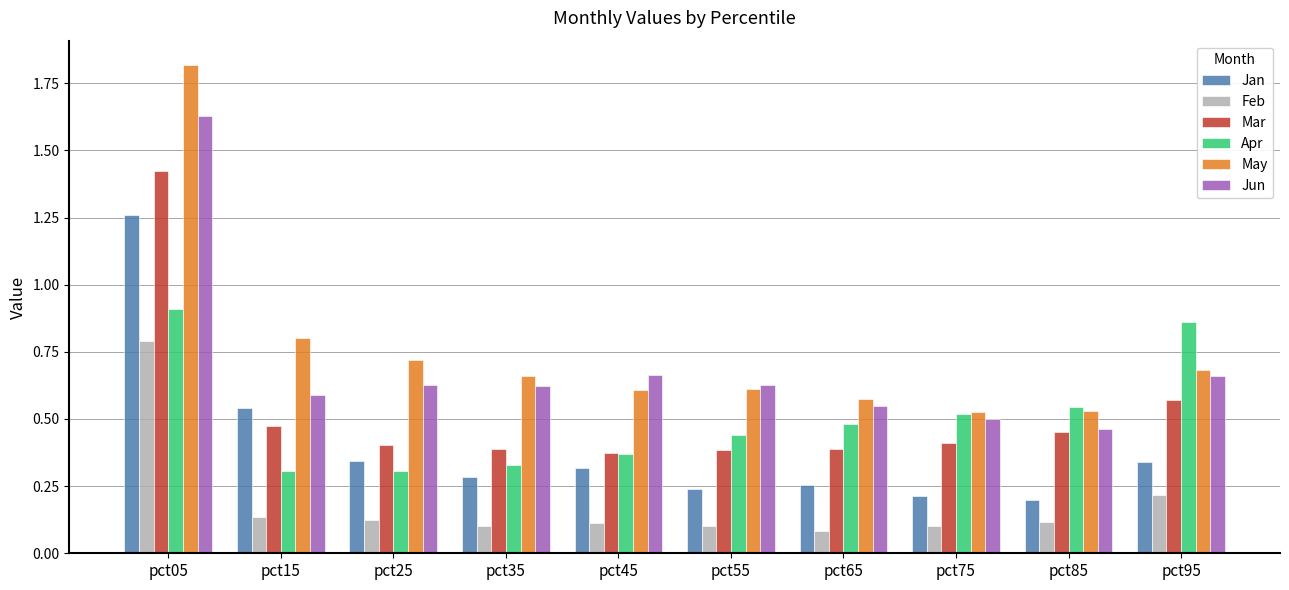

Which series has the largest range (max minus min)?

May